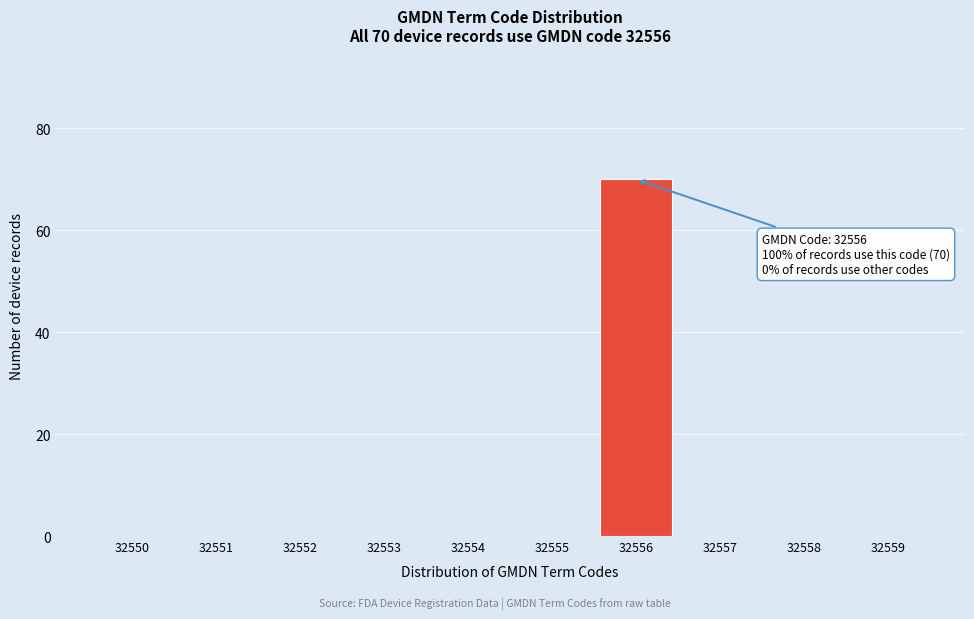

Reading right to left, transcribe all the data shown in this chart.

32559=0	32558=0	32557=0	32556=70	32555=0	32554=0	32553=0	32552=0	32551=0	32550=0